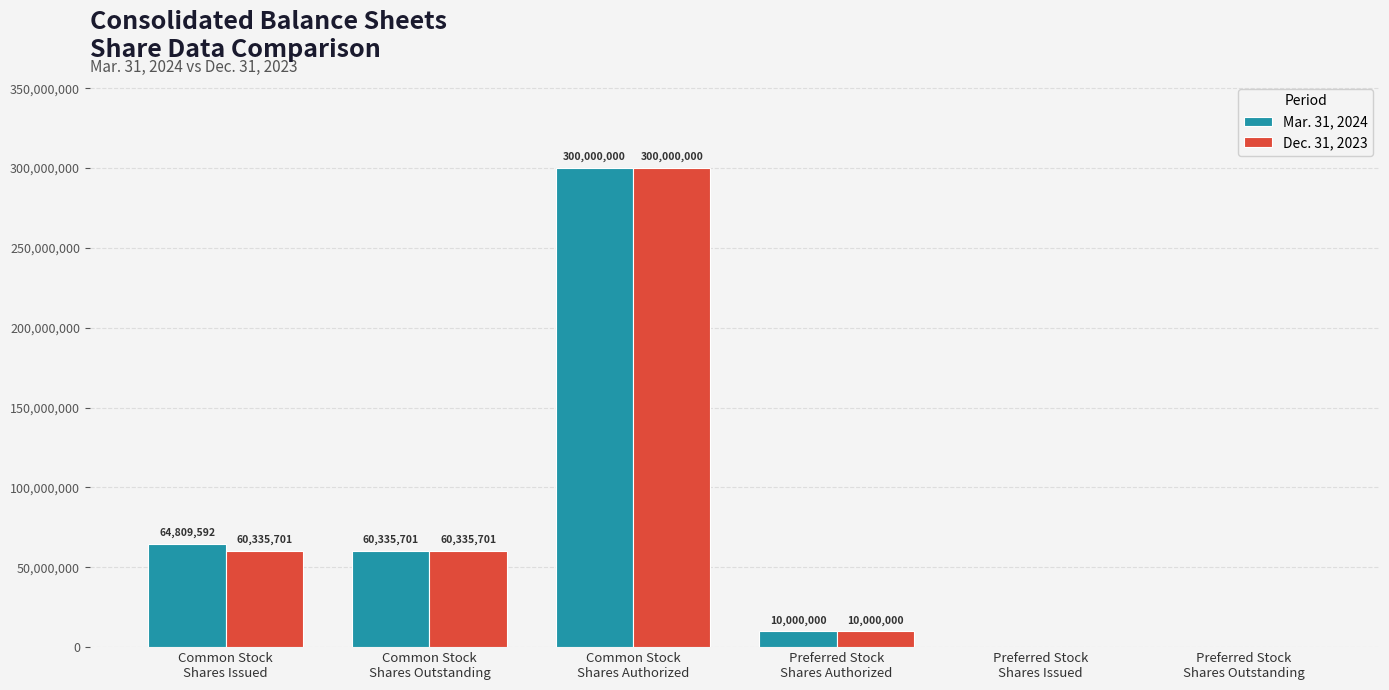

Where does the Mar. 31, 2024 series first go above 60335701?

Common Stock
Shares Issued